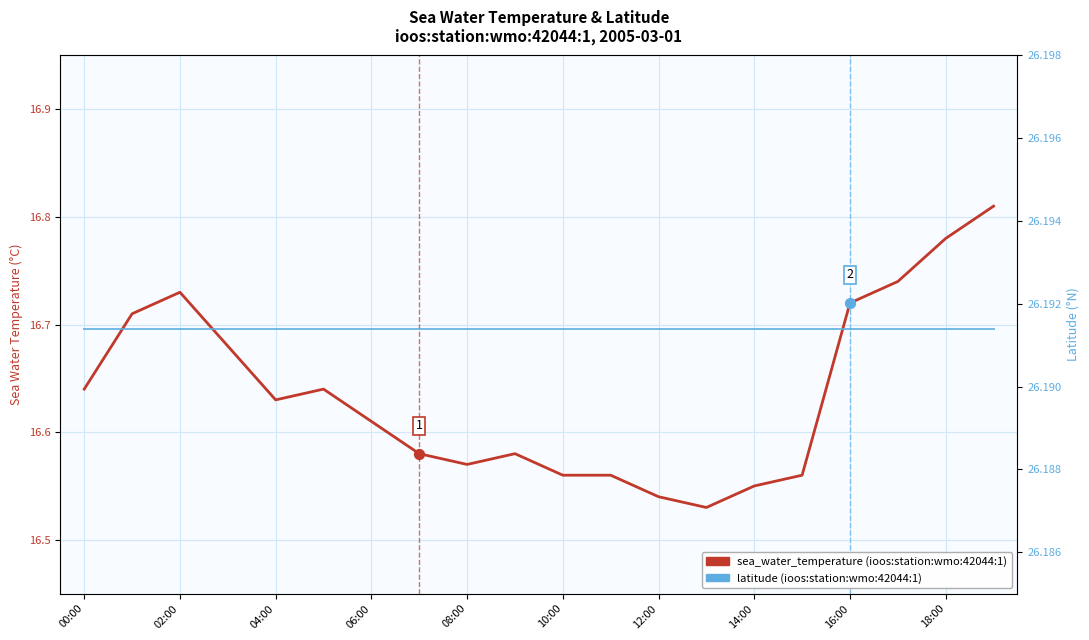

Which series has the largest total across all categories?

latitude (ioos:station:wmo:42044:1)